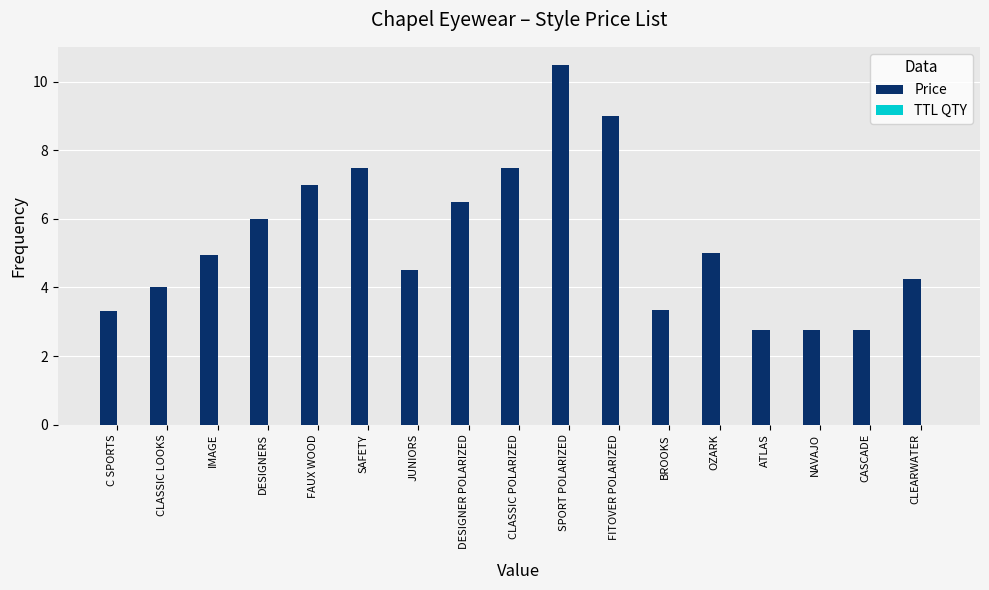

What is the average value?

5.4